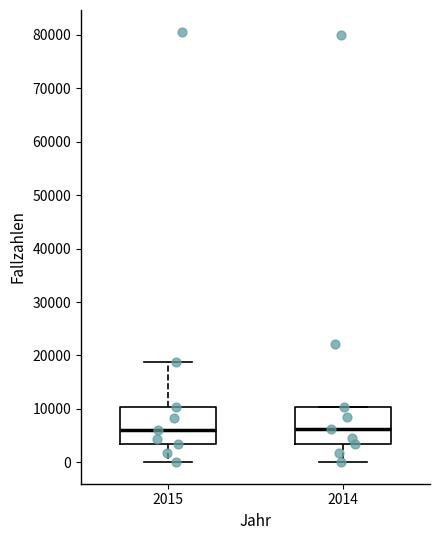

Reading left to right, read every box against the y-axis: the position of its median line, the range the box covers, and the ends of its whiskers. The values are not printed on the chart, so give them approximately, as read against the axis.

2015: median 6000, box 3000 to 10000, whiskers 0 to 19000
2014: median 6000, box 3000 to 10000, whiskers 0 to 10000